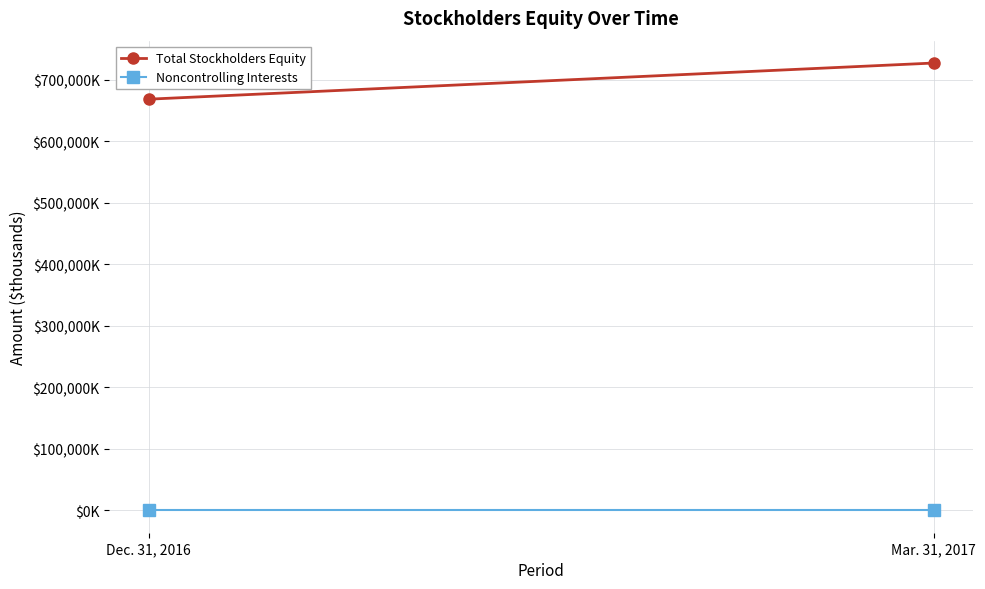

Rank the categories by Total Stockholders Equity value from highest to lowest.

Mar. 31, 2017, Dec. 31, 2016